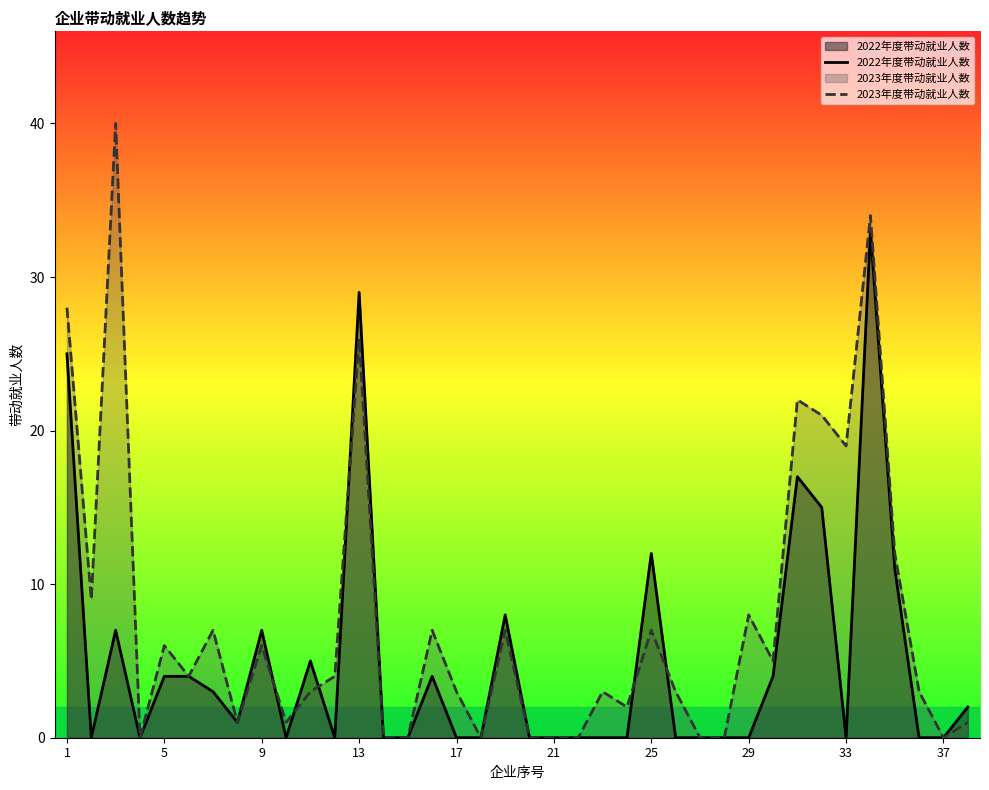

Which series ends up on top after the final intersection of 2022年度带动就业人数 and 2023年度带动就业人数?

2023年度带动就业人数